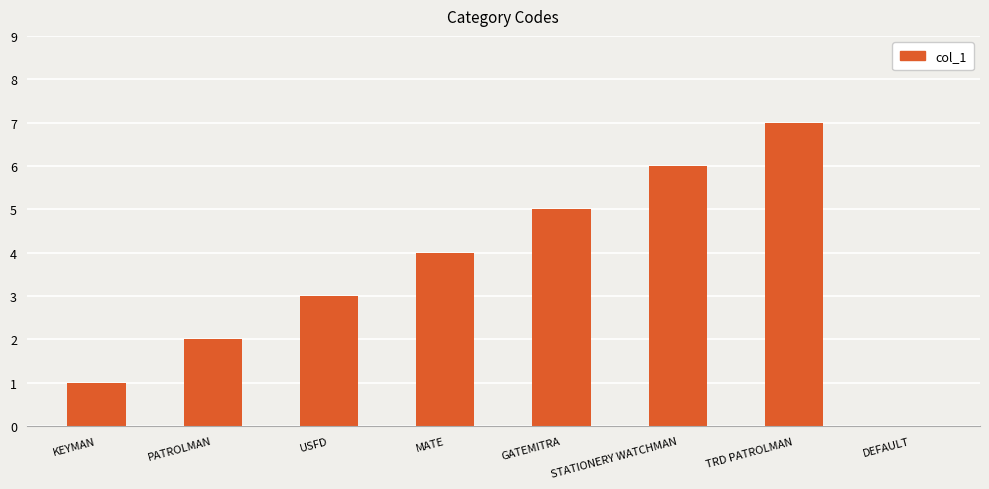

What is the greatest value displayed?

7